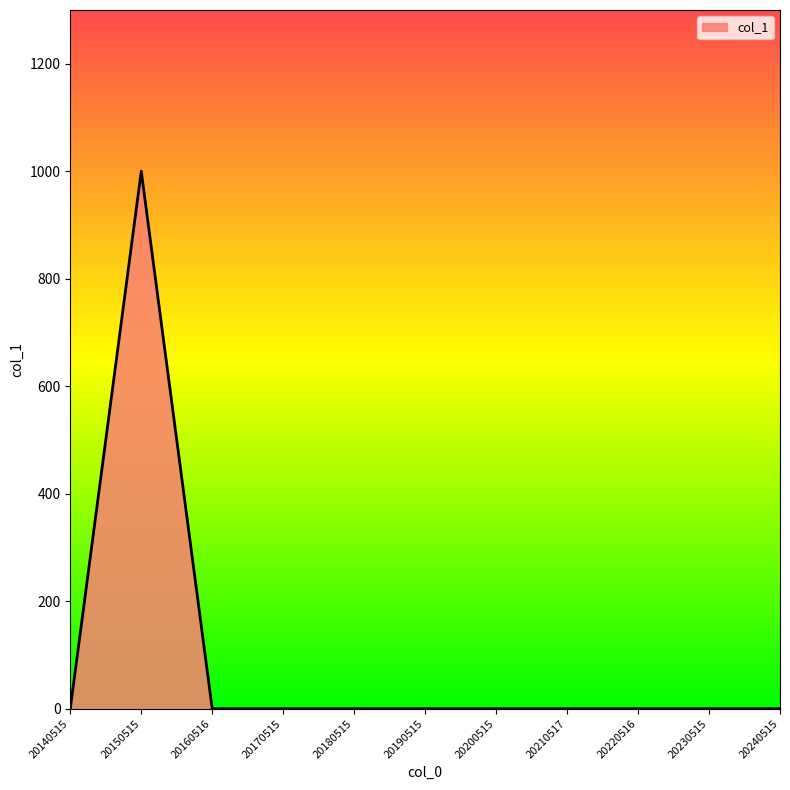

What is the difference between the maximum and minimum values?

1000